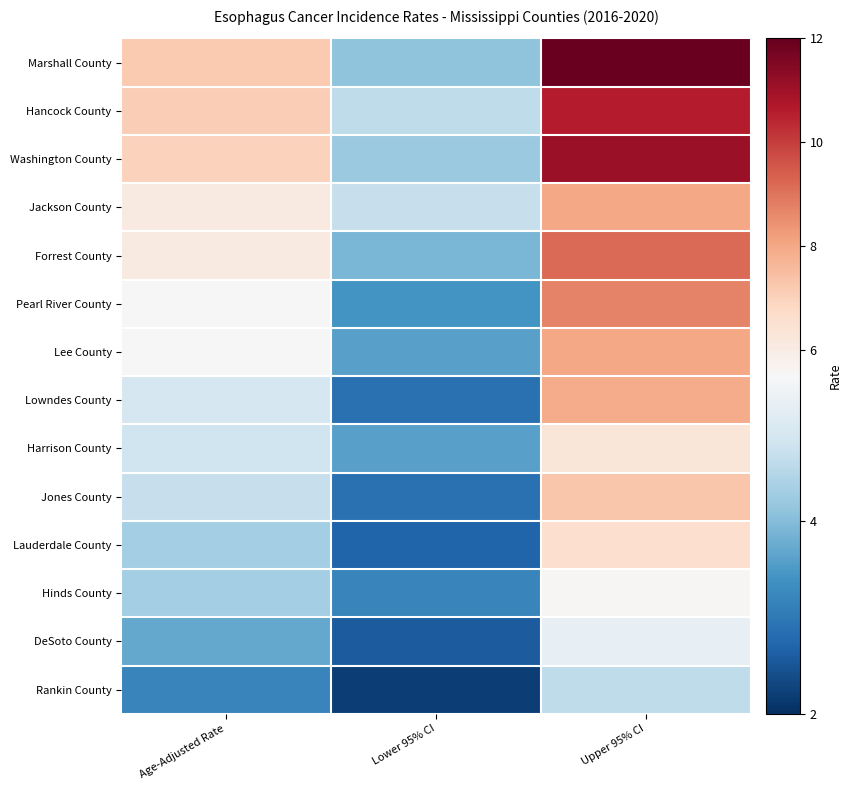

At which category is the sum across all series the highest?

Upper 95% CI